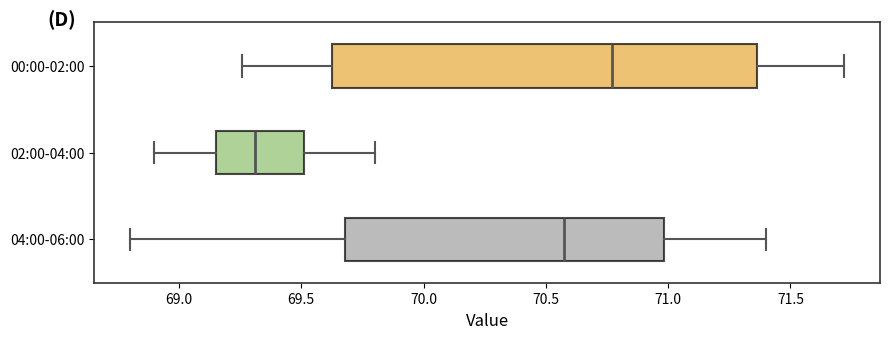

Reading bottom to top, read every box against the x-axis: the position of its median line, the range the box covers, and the ends of its whiskers. The values are not printed on the chart, so give them approximately, as read against the axis.

04:00-06:00: median 70.60, box 69.70 to 71.00, whiskers 68.80 to 71.40
02:00-04:00: median 69.30, box 69.15 to 69.50, whiskers 68.90 to 69.80
00:00-02:00: median 70.75, box 69.65 to 71.35, whiskers 69.25 to 71.70